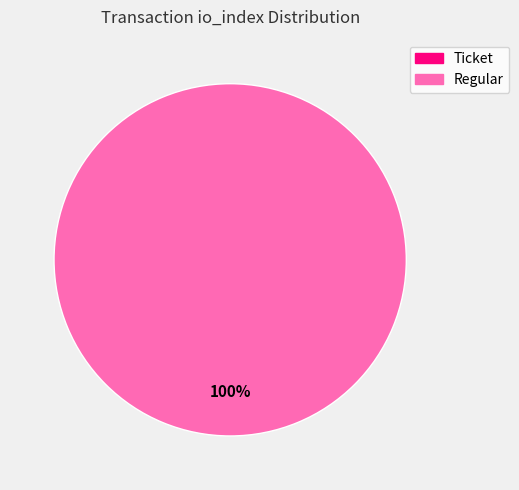

The Regular slice represents 91% of the pie. True or false?

False